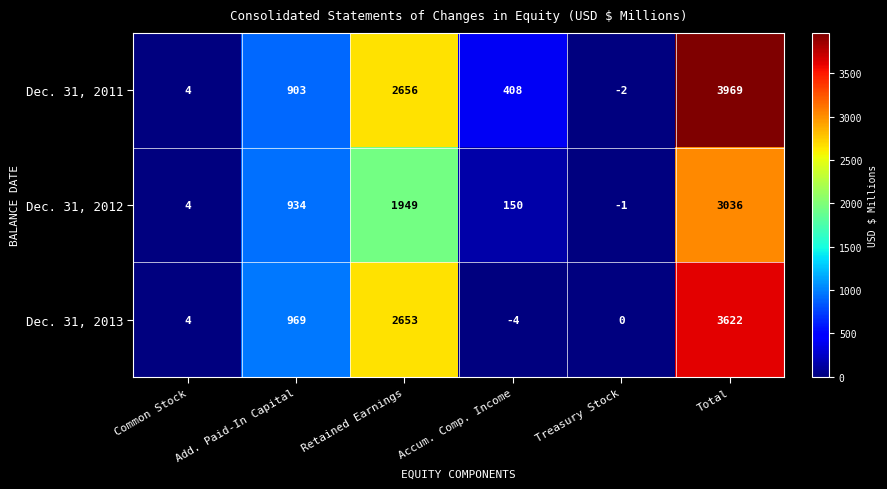

Which label corresponds to the largest value in the chart?

Total